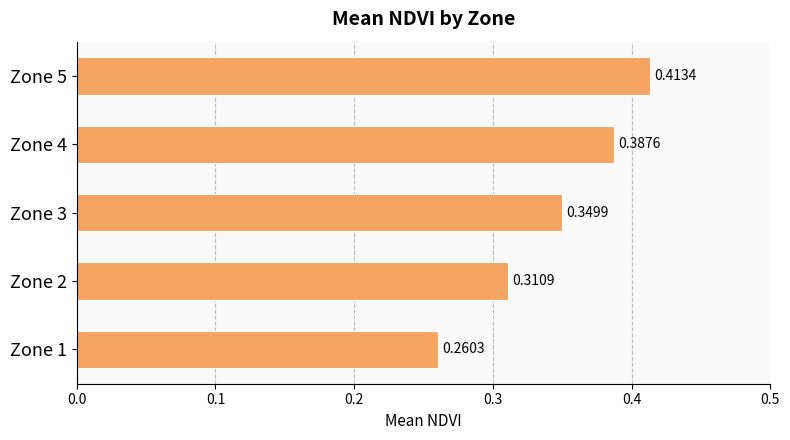

List the labels in order of value, smallest first.

Zone 1, Zone 2, Zone 3, Zone 4, Zone 5